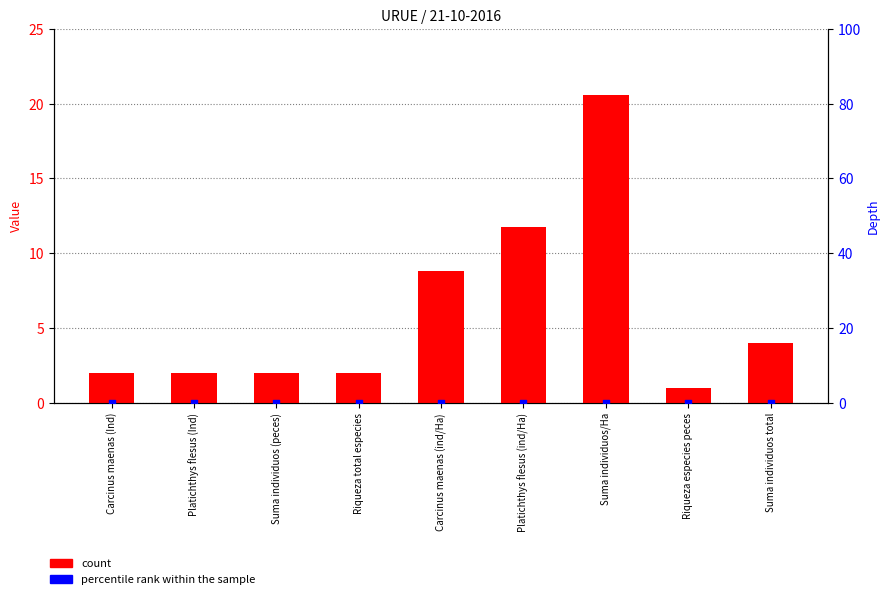

At which category is the sum across all series the highest?

Suma individuos/Ha